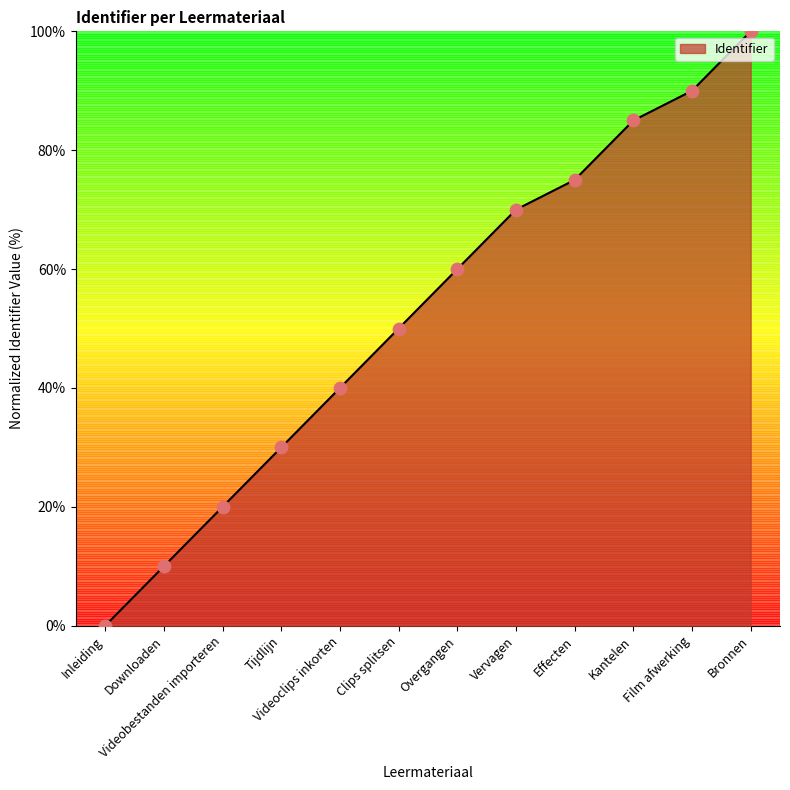

Approximately how many times larger is the value at Clips splitsen compared to Tijdlijn?

1.7